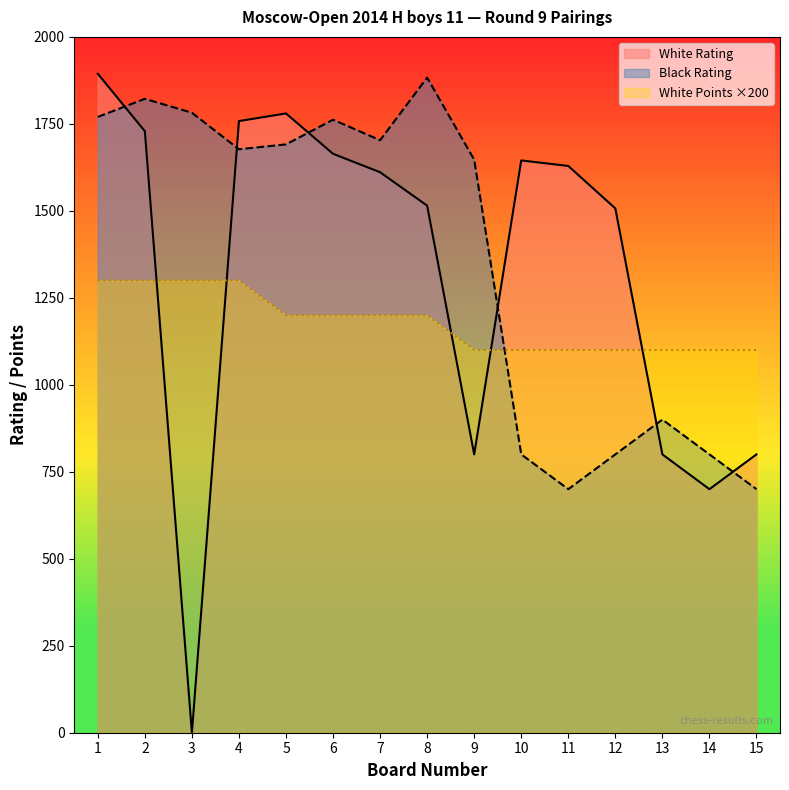

What value does the Black Rating series have at 1?

1770